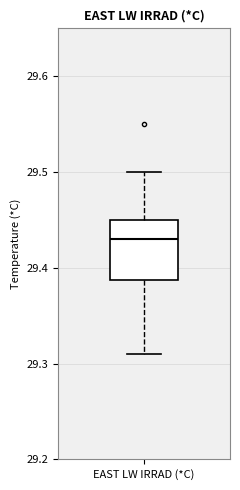

Transcribe this box plot: give where the median line is, the range the box spans, and where the two whiskers end, as read against the y-axis. The values are not printed on the chart, so give them approximately, as read against the axis.

median 29.43, box 29.39 to 29.45, whiskers 29.31 to 29.50